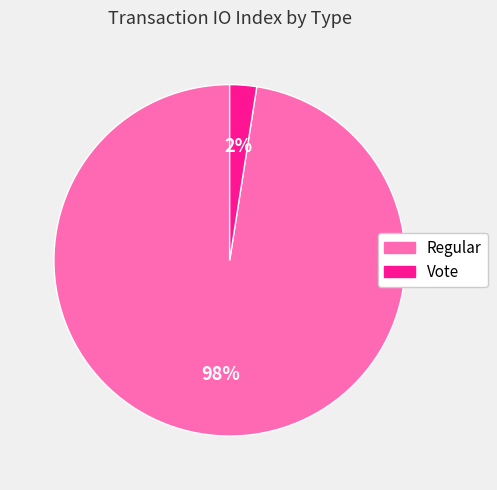

Which slice represents more than half of the pie?

Regular